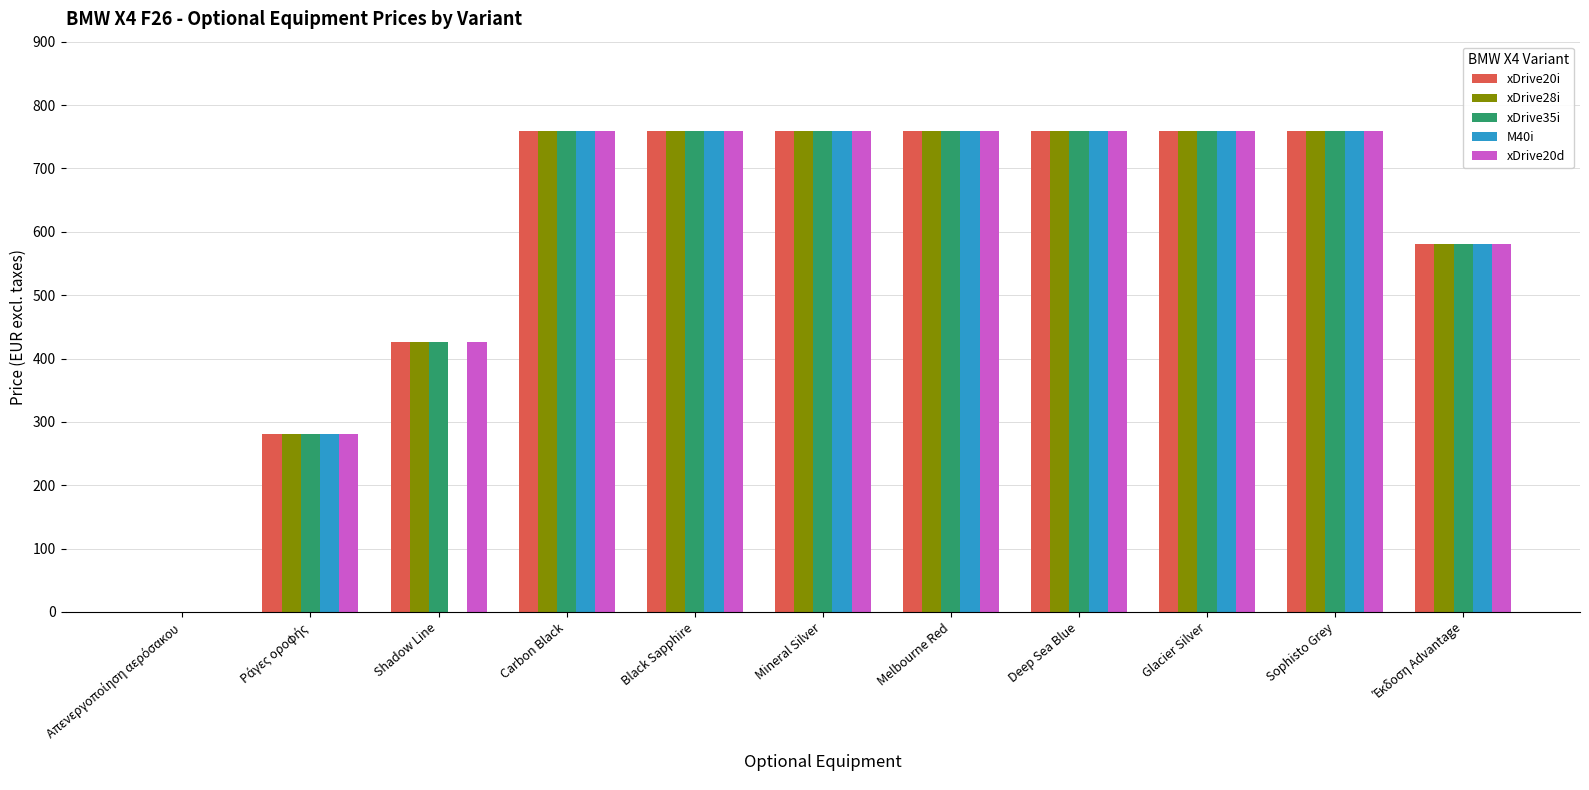

What is the sum of all xDrive35i values?

6601.8